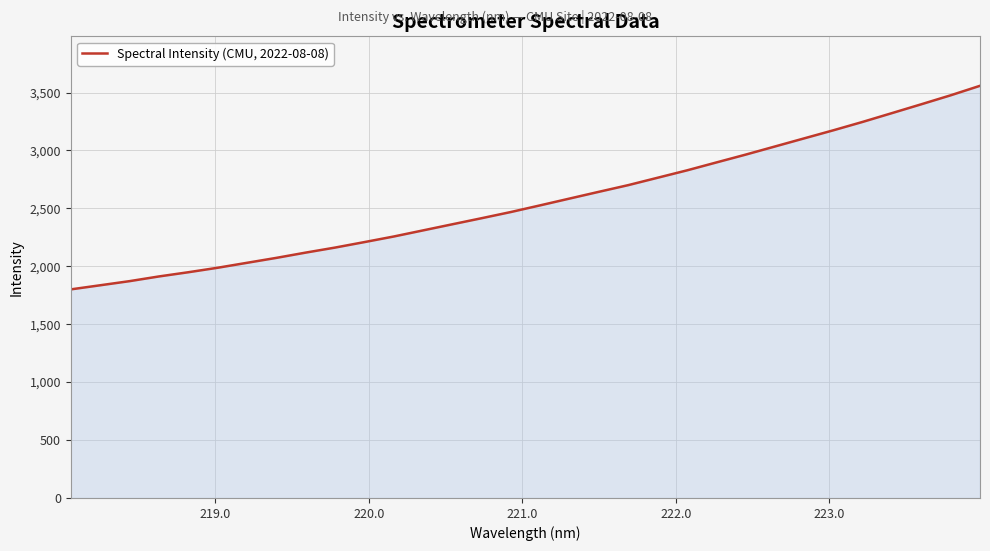

What is the difference between the maximum and minimum values?

1757.4